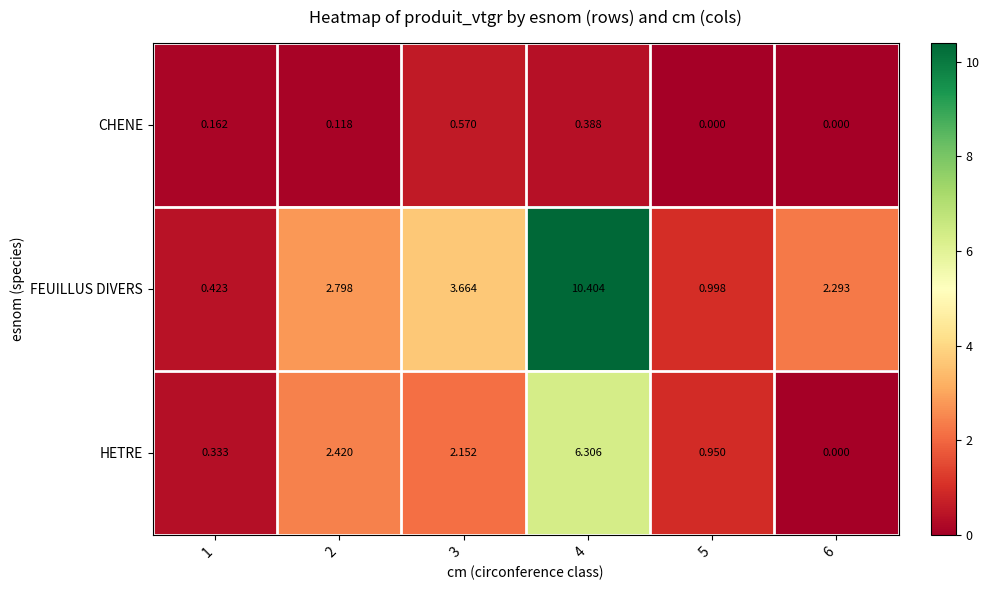

What is the spread (max minus min) of values at 2?

2.7